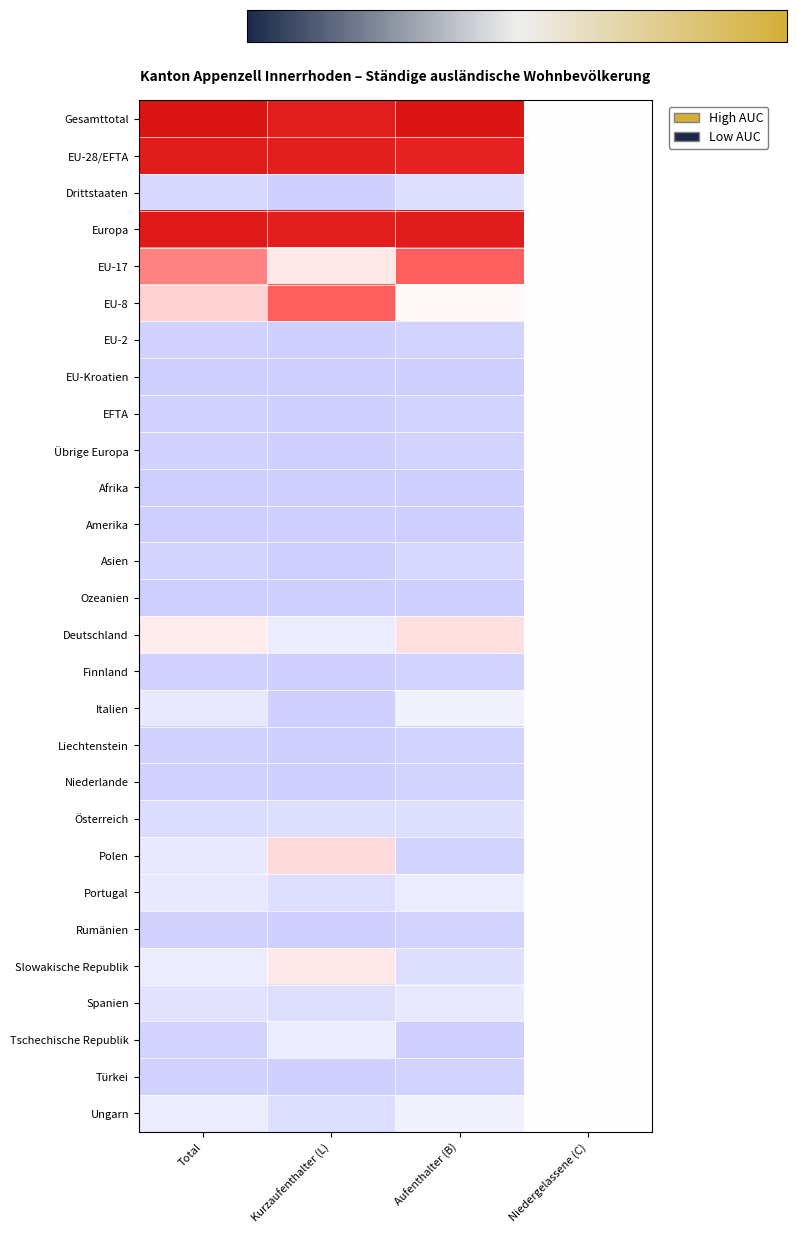

Reading left to right, extract all data points from this chart.

Gesamttotal: Total=2.7	Kurzaufenthalter (L)=2.5	Aufenthalter (B)=2.7	Niedergelassene (C)=0.0
EU-28/EFTA: Total=2.6	Kurzaufenthalter (L)=2.5	Aufenthalter (B)=2.5	Niedergelassene (C)=0.0
Drittstaaten: Total=-0.4	Kurzaufenthalter (L)=-0.6	Aufenthalter (B)=-0.4	Niedergelassene (C)=0.0
Europa: Total=2.6	Kurzaufenthalter (L)=2.5	Aufenthalter (B)=2.6	Niedergelassene (C)=0.0
EU-17: Total=1.4	Kurzaufenthalter (L)=0.3	Aufenthalter (B)=1.7	Niedergelassene (C)=0.0
EU-8: Total=0.5	Kurzaufenthalter (L)=1.7	Aufenthalter (B)=0.1	Niedergelassene (C)=0.0
EU-2: Total=-0.5	Kurzaufenthalter (L)=-0.6	Aufenthalter (B)=-0.5	Niedergelassene (C)=0.0
EU-Kroatien: Total=-0.6	Kurzaufenthalter (L)=-0.6	Aufenthalter (B)=-0.6	Niedergelassene (C)=0.0
EFTA: Total=-0.5	Kurzaufenthalter (L)=-0.6	Aufenthalter (B)=-0.5	Niedergelassene (C)=0.0
Übrige Europa: Total=-0.5	Kurzaufenthalter (L)=-0.6	Aufenthalter (B)=-0.5	Niedergelassene (C)=0.0
Afrika: Total=-0.6	Kurzaufenthalter (L)=-0.6	Aufenthalter (B)=-0.6	Niedergelassene (C)=0.0
Amerika: Total=-0.6	Kurzaufenthalter (L)=-0.6	Aufenthalter (B)=-0.6	Niedergelassene (C)=0.0
Asien: Total=-0.5	Kurzaufenthalter (L)=-0.6	Aufenthalter (B)=-0.5	Niedergelassene (C)=0.0
Ozeanien: Total=-0.6	Kurzaufenthalter (L)=-0.6	Aufenthalter (B)=-0.6	Niedergelassene (C)=0.0
Deutschland: Total=0.2	Kurzaufenthalter (L)=-0.2	Aufenthalter (B)=0.4	Niedergelassene (C)=0.0
Finnland: Total=-0.5	Kurzaufenthalter (L)=-0.6	Aufenthalter (B)=-0.5	Niedergelassene (C)=0.0
Italien: Total=-0.3	Kurzaufenthalter (L)=-0.6	Aufenthalter (B)=-0.2	Niedergelassene (C)=0.0
Liechtenstein: Total=-0.5	Kurzaufenthalter (L)=-0.6	Aufenthalter (B)=-0.5	Niedergelassene (C)=0.0
Niederlande: Total=-0.5	Kurzaufenthalter (L)=-0.6	Aufenthalter (B)=-0.5	Niedergelassene (C)=0.0
Österreich: Total=-0.4	Kurzaufenthalter (L)=-0.4	Aufenthalter (B)=-0.4	Niedergelassene (C)=0.0
Polen: Total=-0.3	Kurzaufenthalter (L)=0.4	Aufenthalter (B)=-0.5	Niedergelassene (C)=0.0
Portugal: Total=-0.3	Kurzaufenthalter (L)=-0.4	Aufenthalter (B)=-0.2	Niedergelassene (C)=0.0
Rumänien: Total=-0.5	Kurzaufenthalter (L)=-0.6	Aufenthalter (B)=-0.5	Niedergelassene (C)=0.0
Slowakische Republik: Total=-0.2	Kurzaufenthalter (L)=0.3	Aufenthalter (B)=-0.4	Niedergelassene (C)=0.0
Spanien: Total=-0.3	Kurzaufenthalter (L)=-0.4	Aufenthalter (B)=-0.3	Niedergelassene (C)=0.0
Tschechische Republik: Total=-0.5	Kurzaufenthalter (L)=-0.2	Aufenthalter (B)=-0.6	Niedergelassene (C)=0.0
Türkei: Total=-0.5	Kurzaufenthalter (L)=-0.6	Aufenthalter (B)=-0.5	Niedergelassene (C)=0.0
Ungarn: Total=-0.2	Kurzaufenthalter (L)=-0.4	Aufenthalter (B)=-0.2	Niedergelassene (C)=0.0